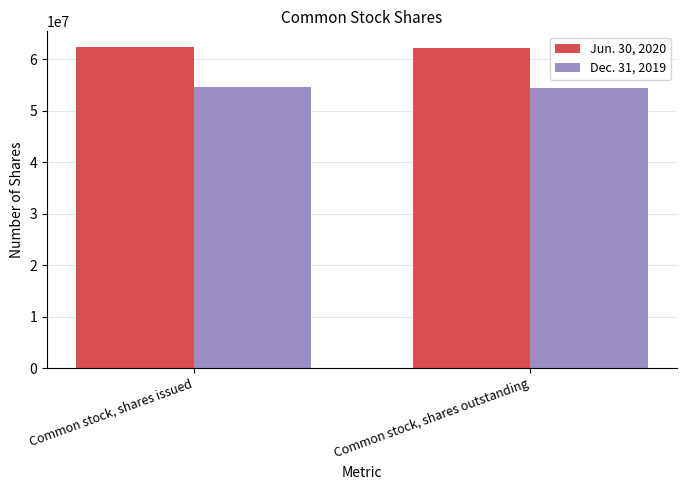

How many data points does each series have?

2